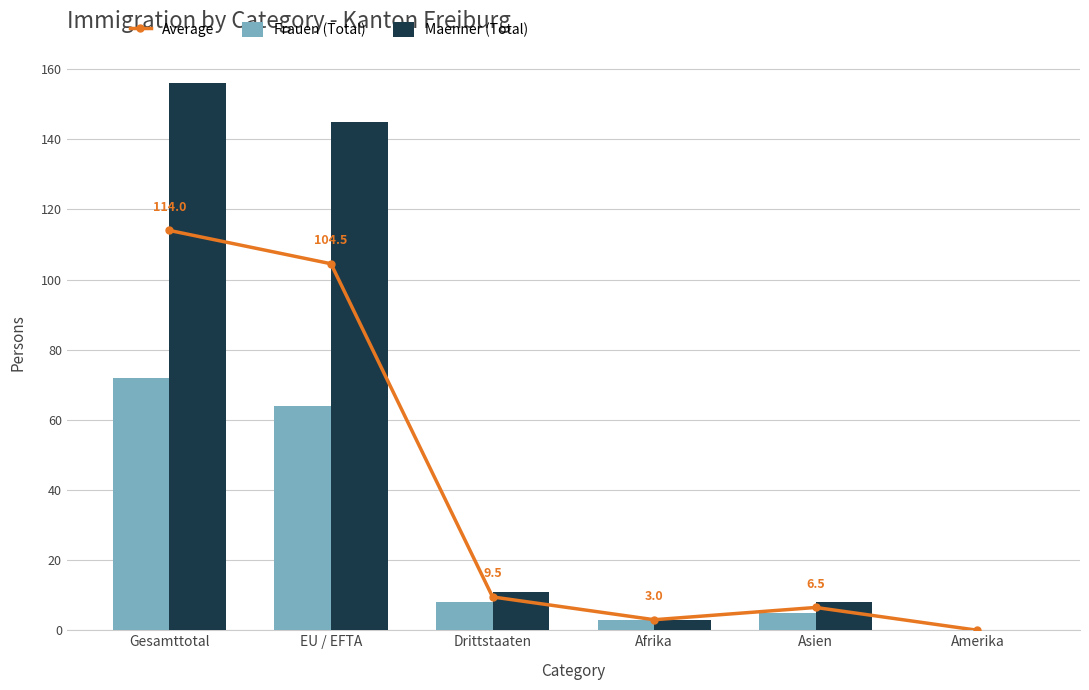

Which has a higher value, Drittstaaten or EU / EFTA?

EU / EFTA